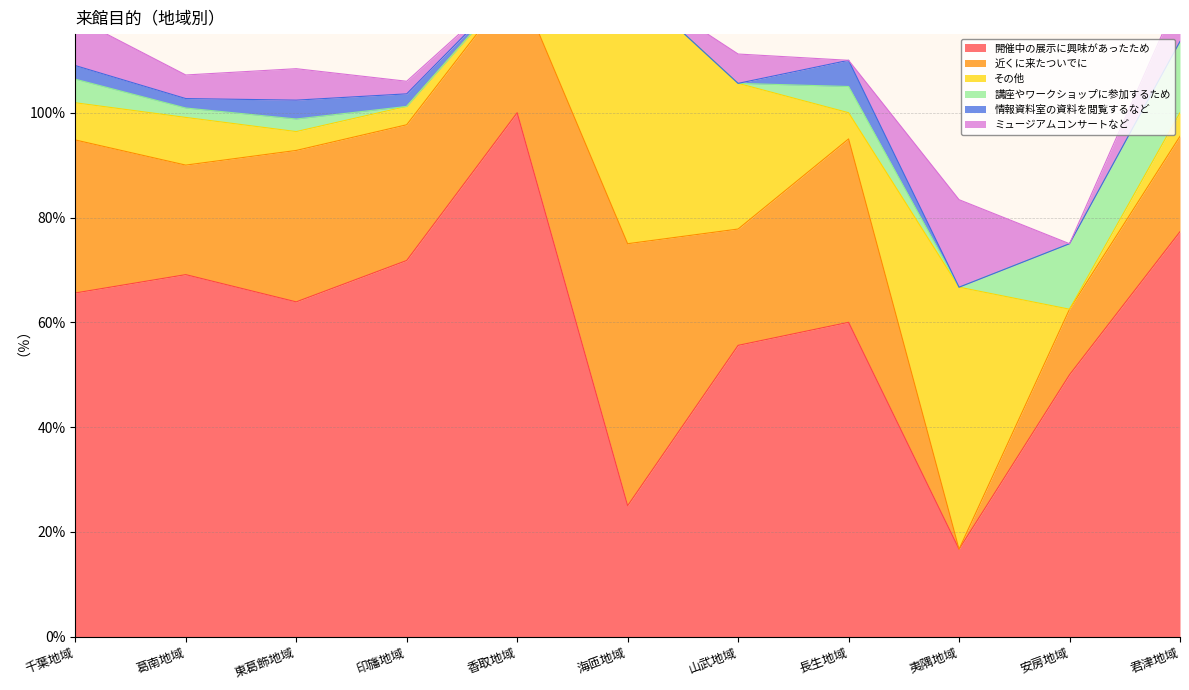

The value of ミュージアムコンサートなど at 海匝地域 is 0.0. True or false?

True